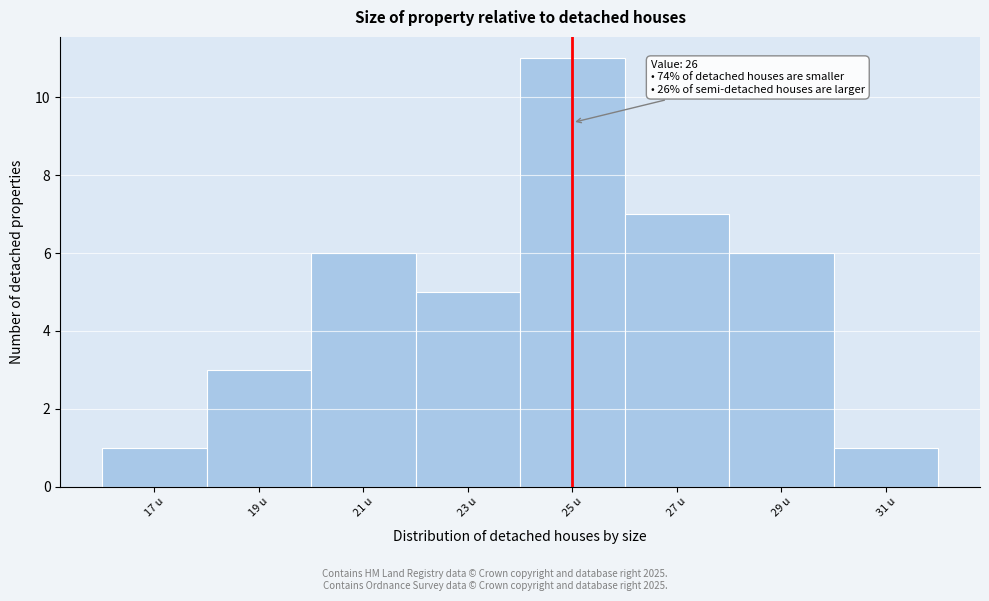

Reading right to left, list all the values displayed in this chart.

1	6	7	11	5	6	3	1